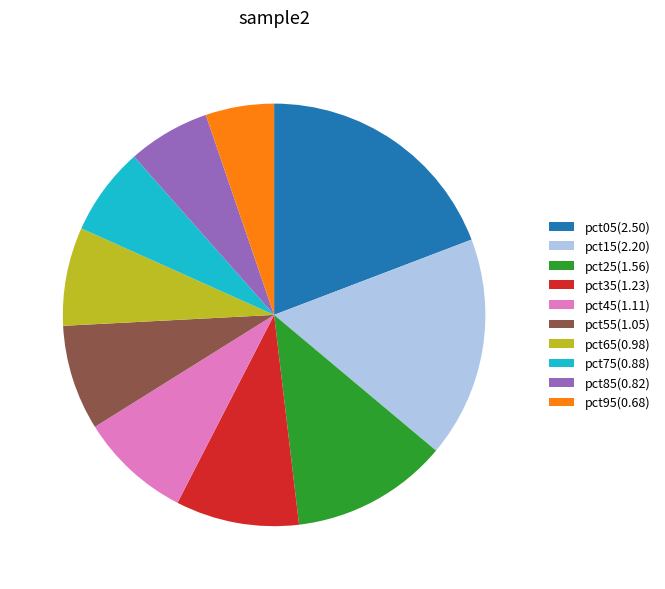

Is pct95 the majority of the pie?

No